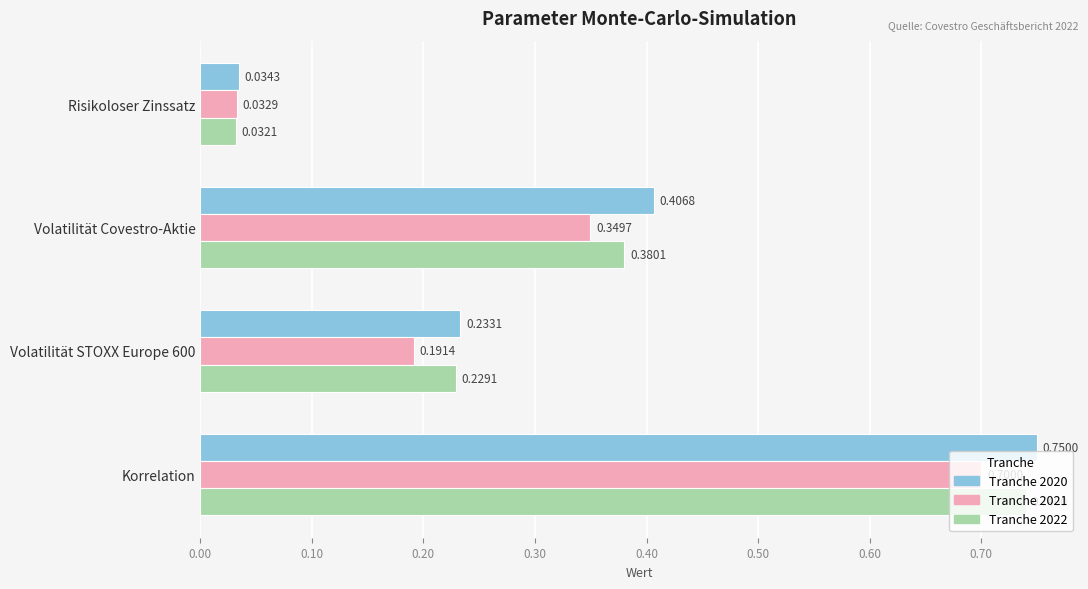

At which category does the chart reach its peak across all series?

Korrelation